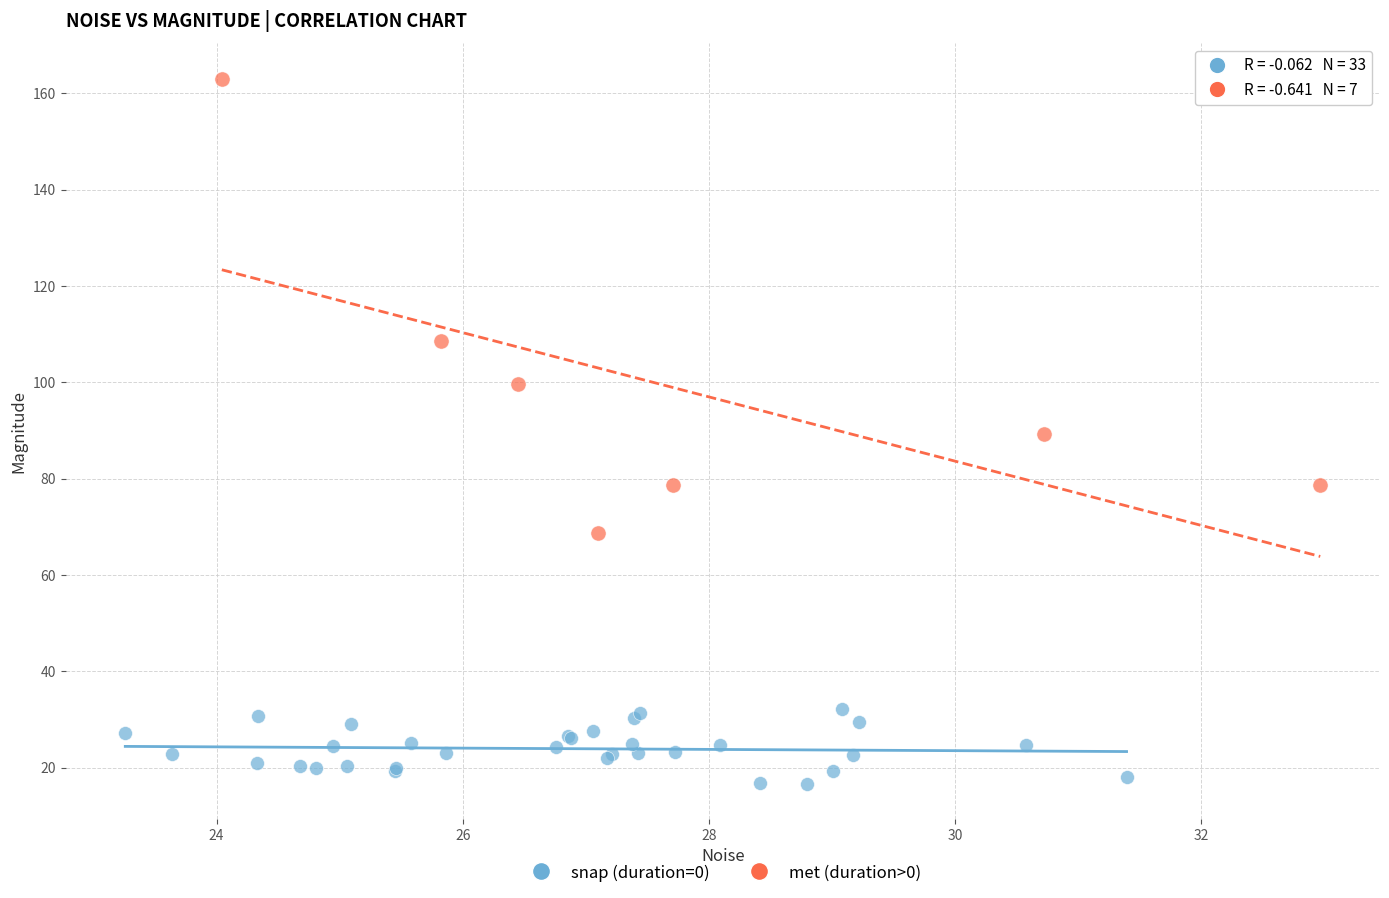

Which series contains the highest Y value?

met (duration>0)